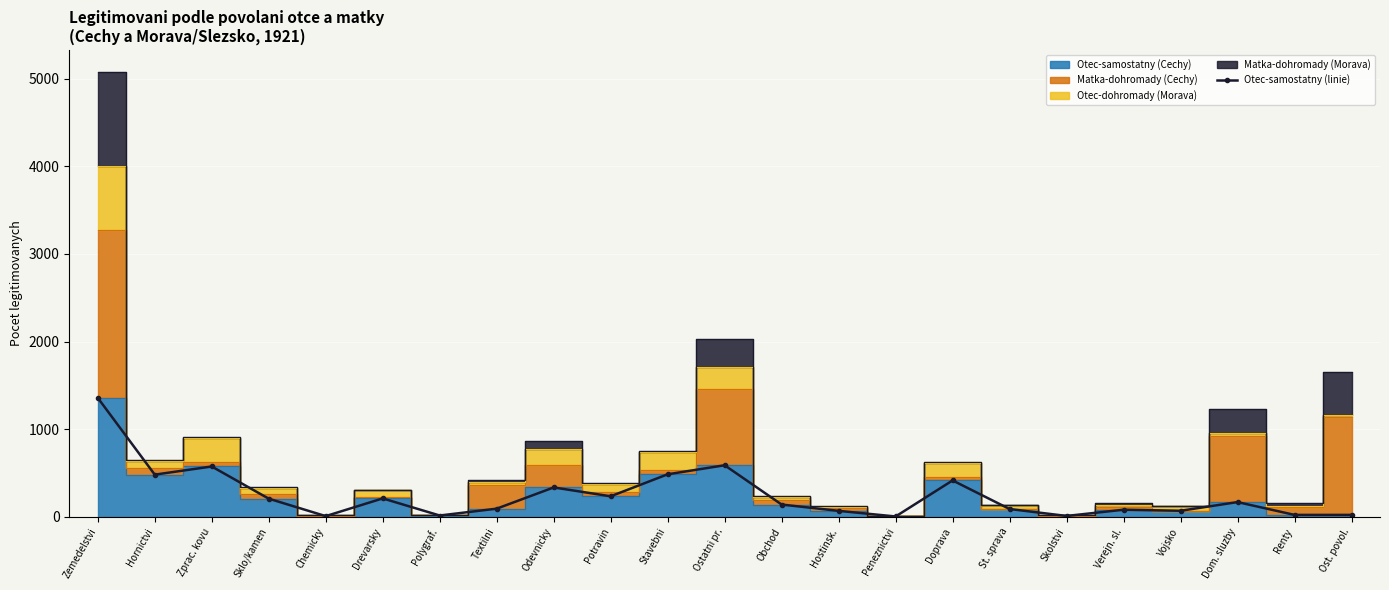

What position from the left is Drevarsky?

6